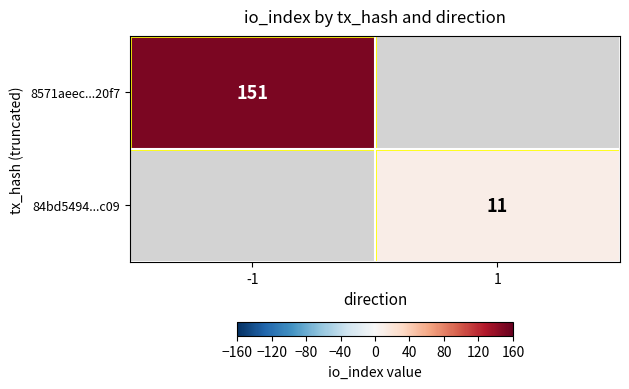

True or false: 8571aeec...20f7 has a value of 94 at -1.

False